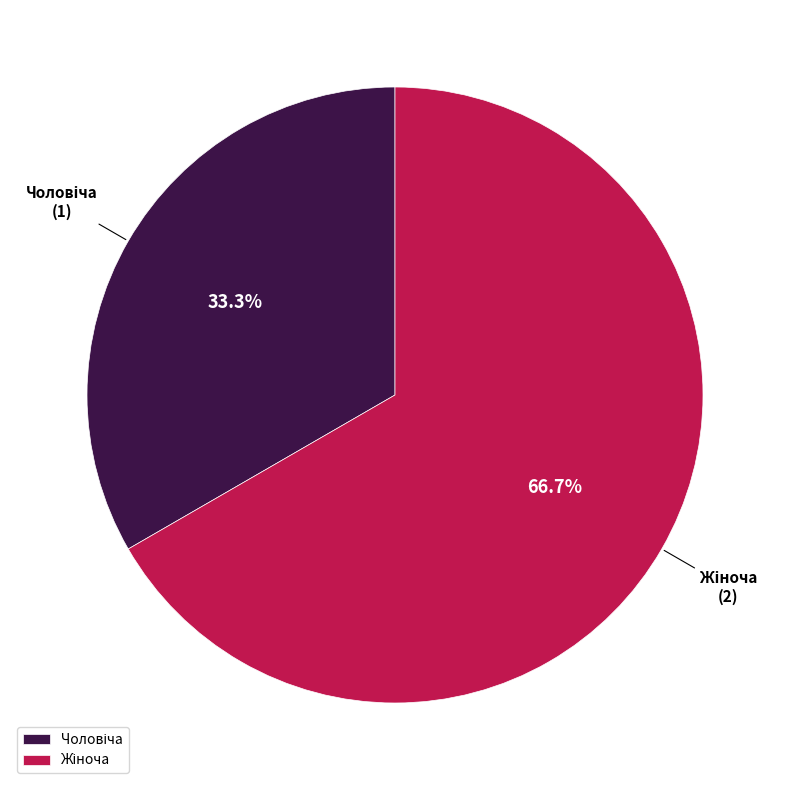

Does any single category account for the majority?

Yes